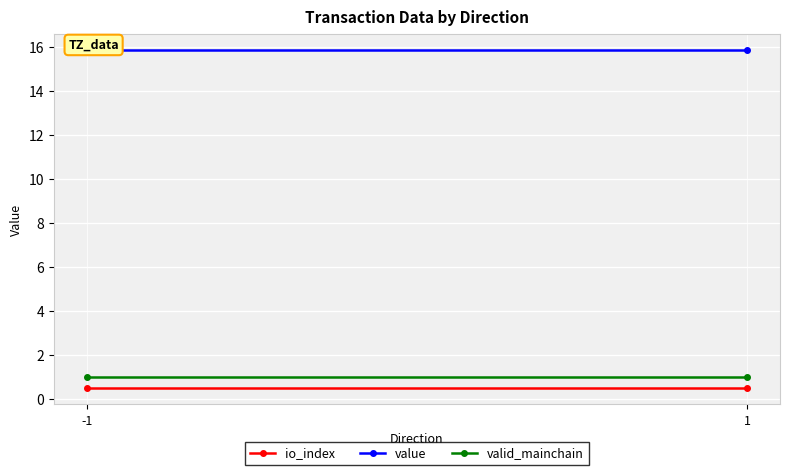

What is the value of the valid_mainchain point at the 2nd from the left?

1.0